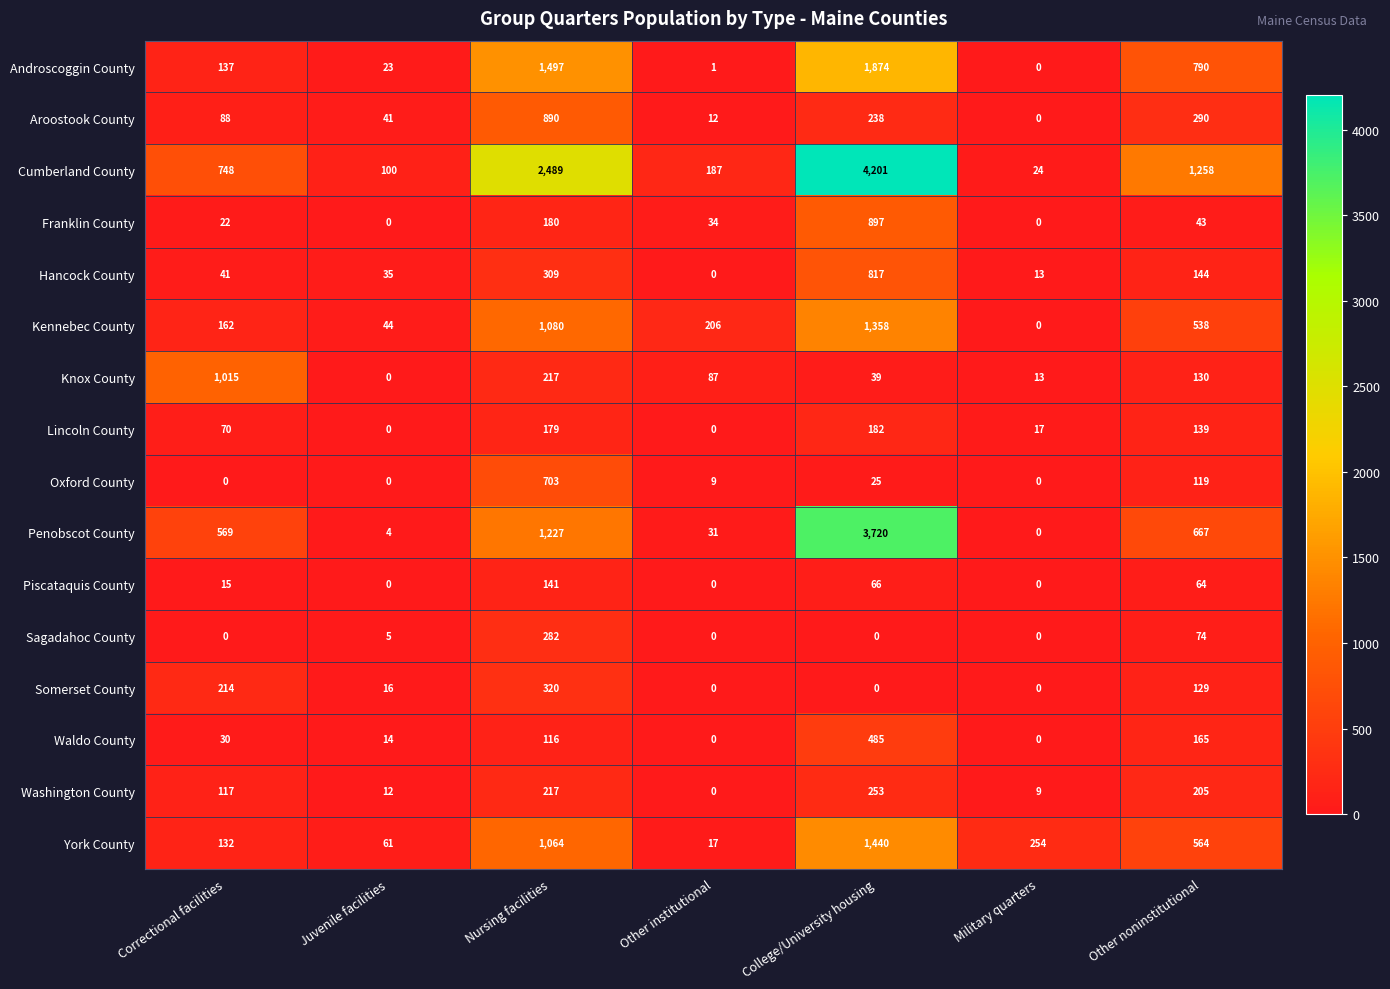

What is the difference between the maximum and second lowest values in the Penobscot County series?

3716